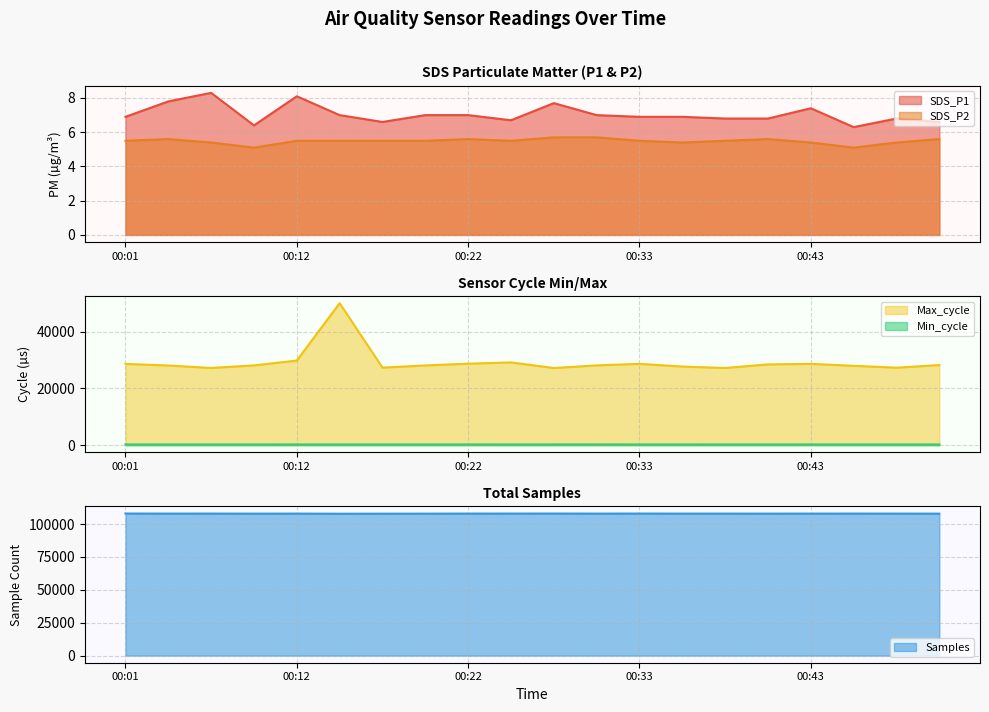

What is the minimum value for SDS_P2?

5.1